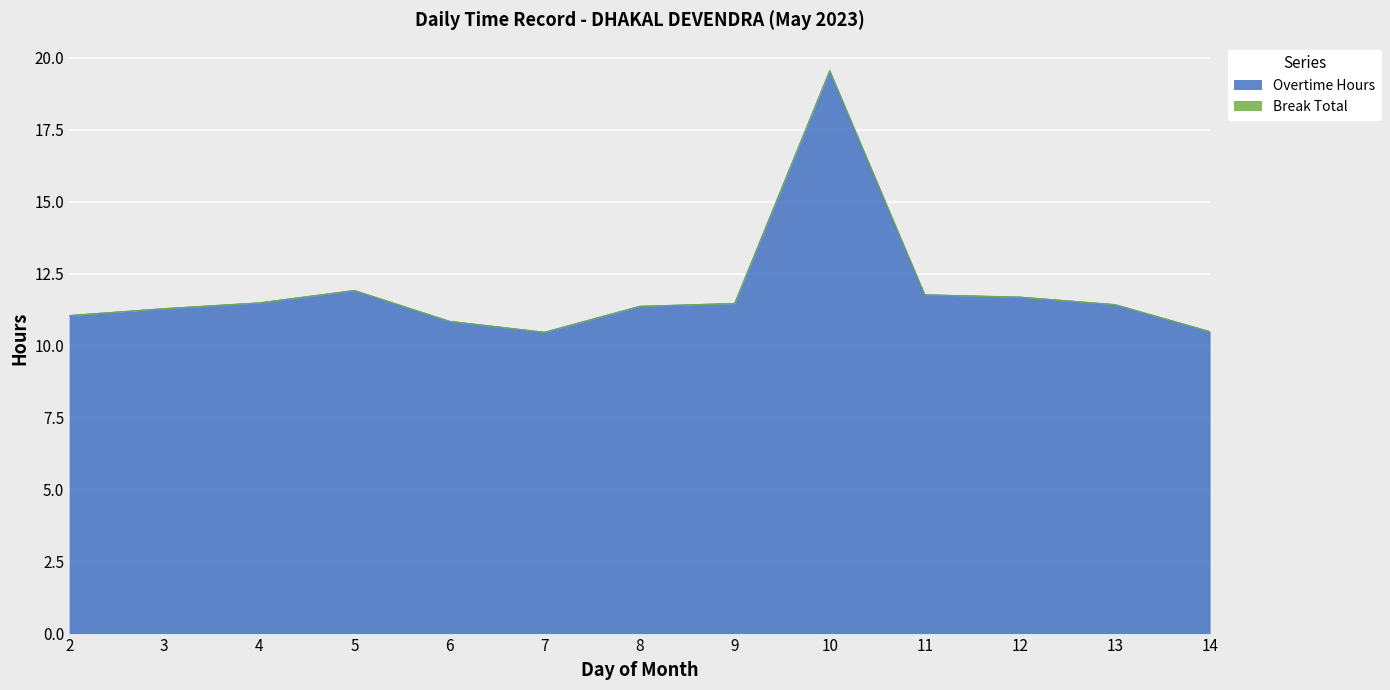

At which category does the chart reach its peak across all series?

10